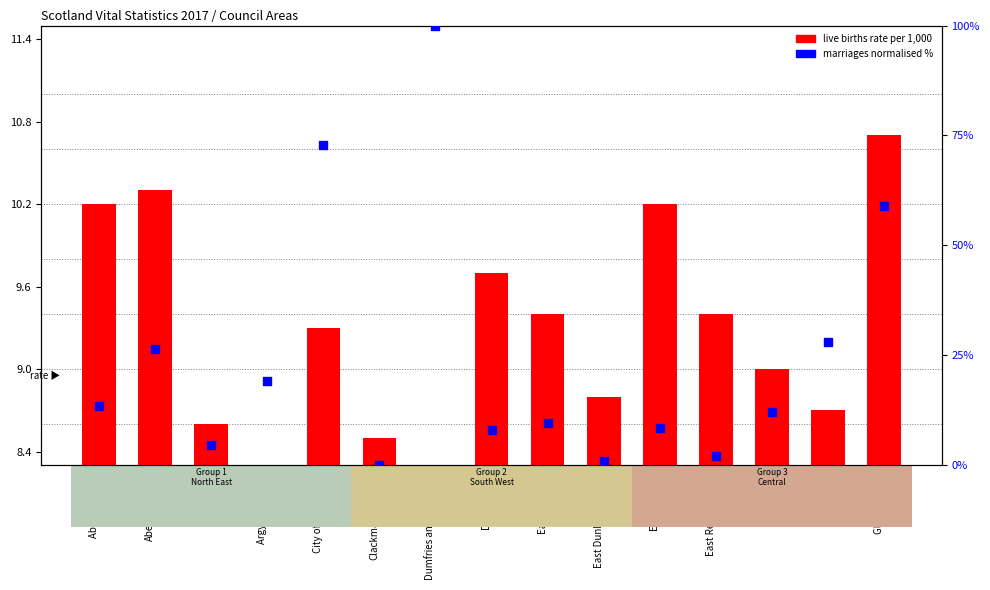

Which series has the widest spread of Y values?

marriages (normalised %)